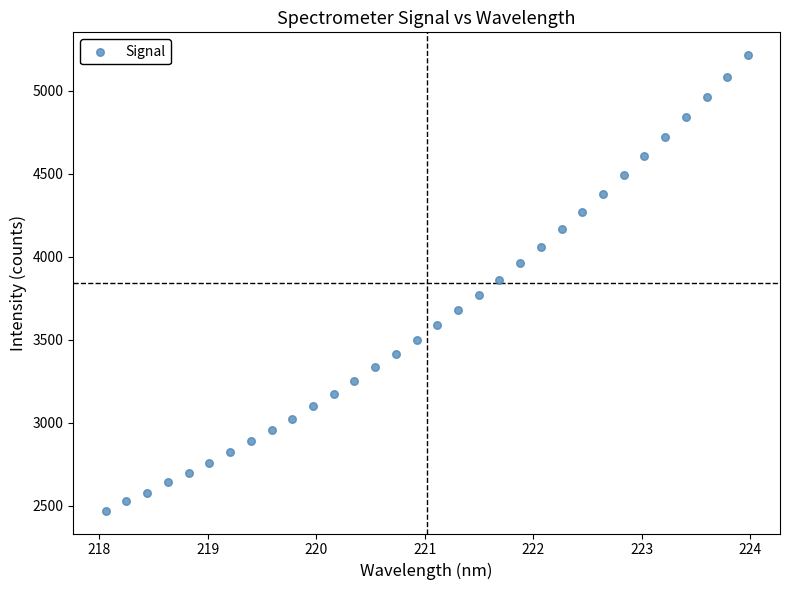

What is the range of Y values (max minus min)?

2743.7